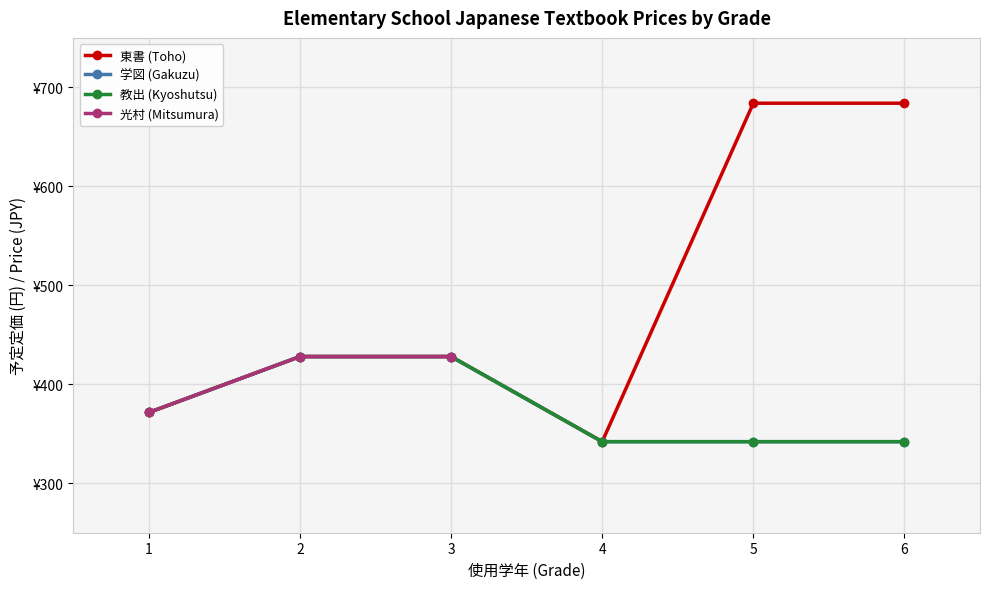

What is the difference between the second highest and second lowest values in the 学図 (Gakuzu) series?

86.0